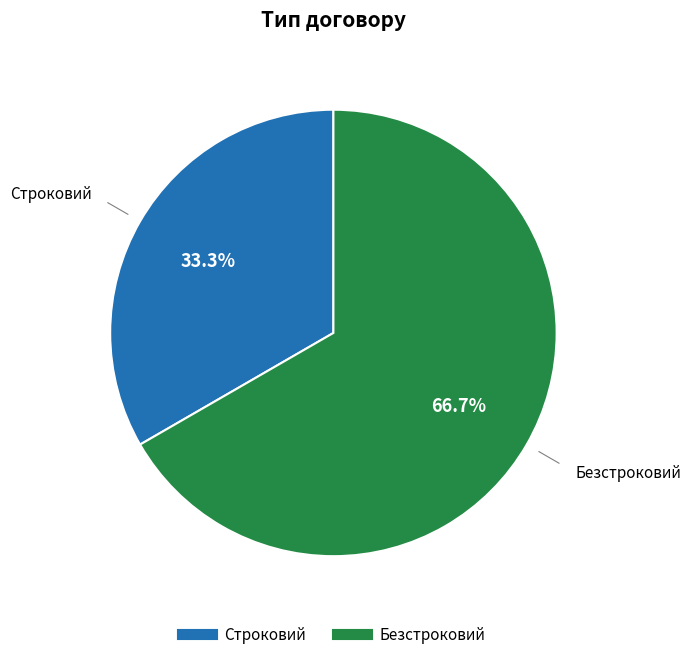

What is the majority slice?

Безстроковий